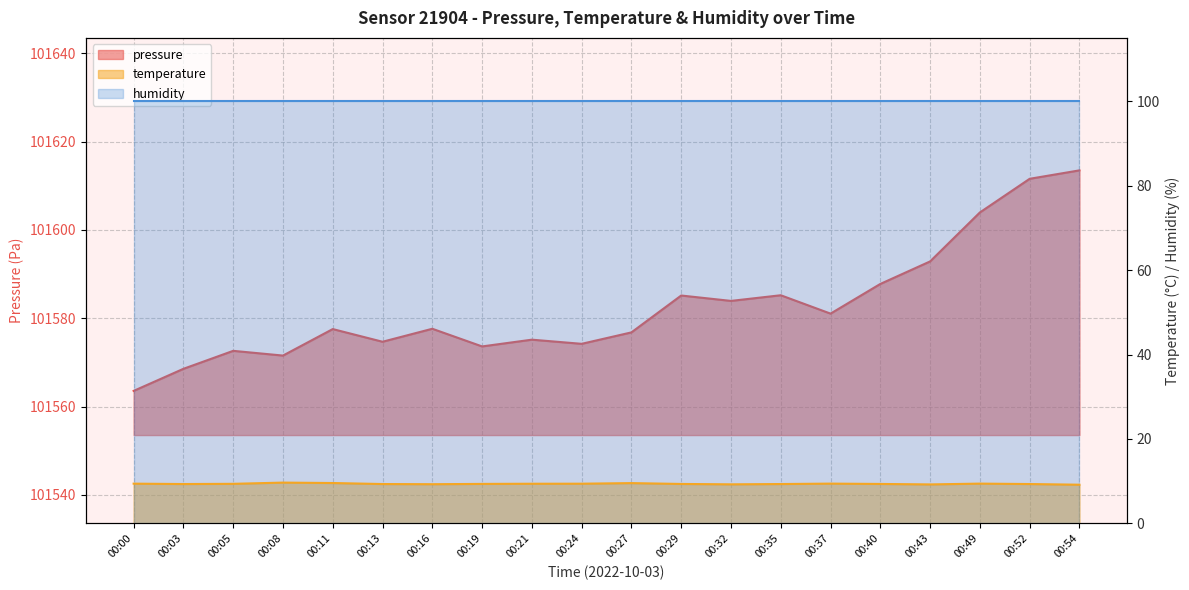

Where does the pressure series first go above 101577?

00:11